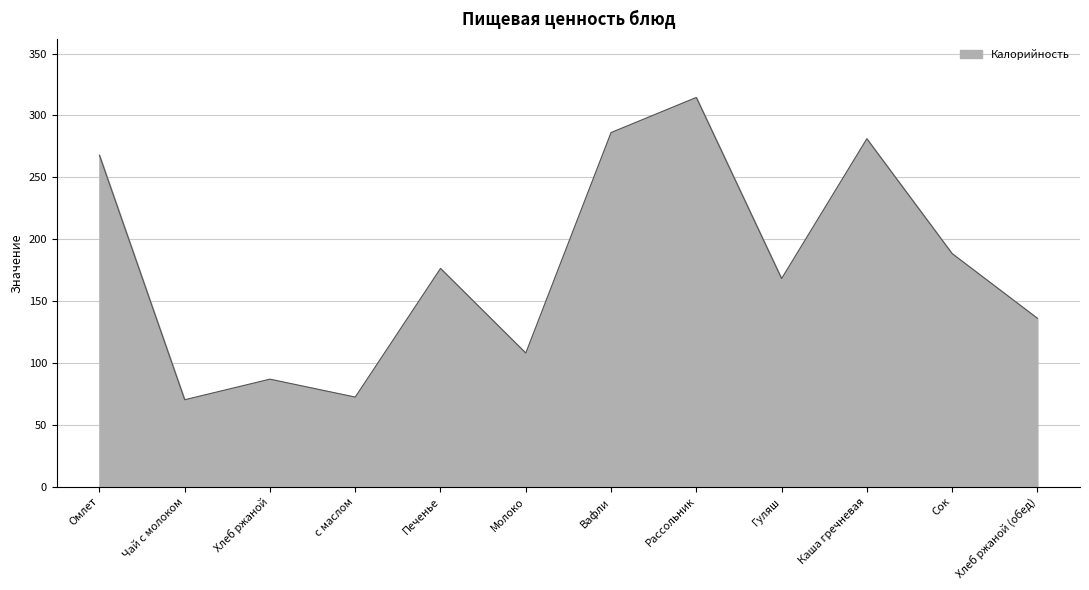

What is the change in value from Омлет to Хлеб ржаной (обед)?

-131.8